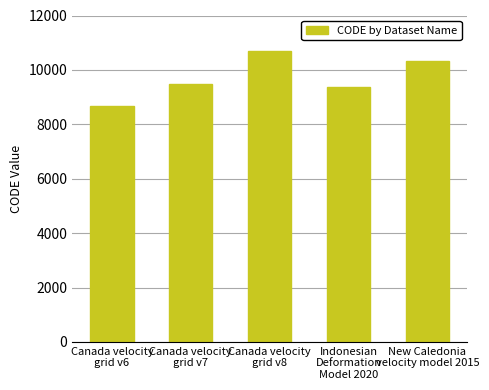

Read the value at Canada velocity
grid v8, to the nearest 50.

10700